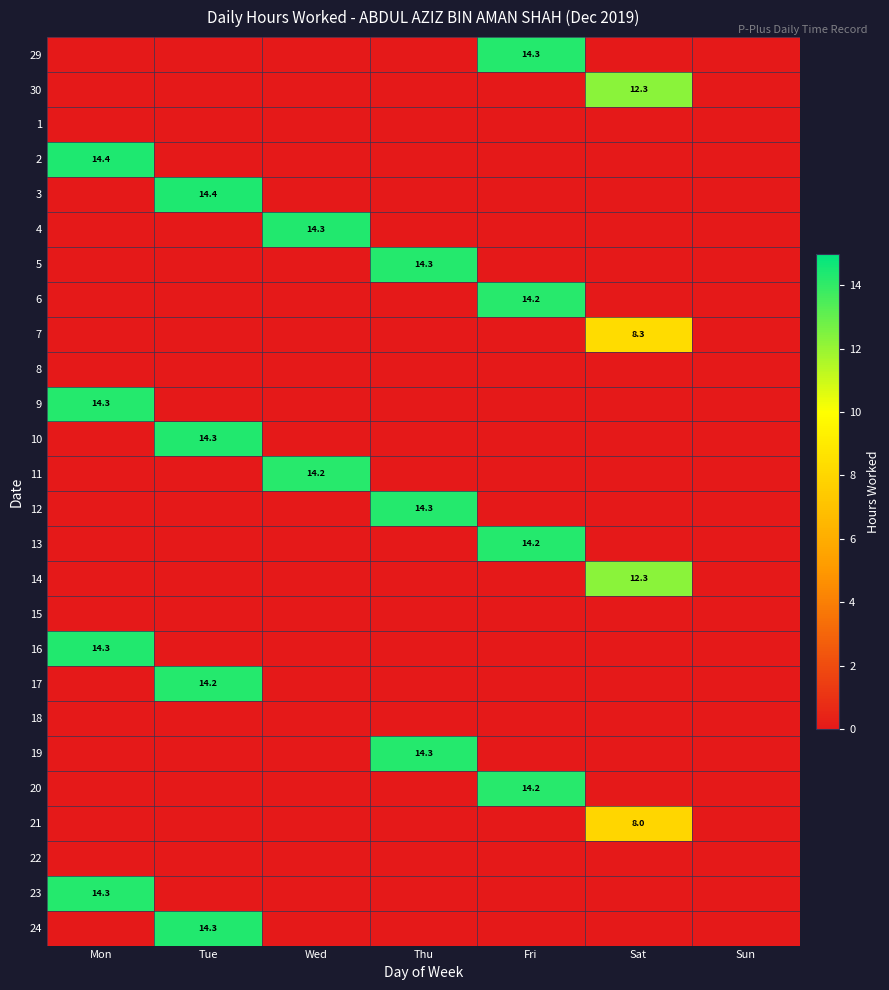

The value of 5 at Thu is 14.3. True or false?

True